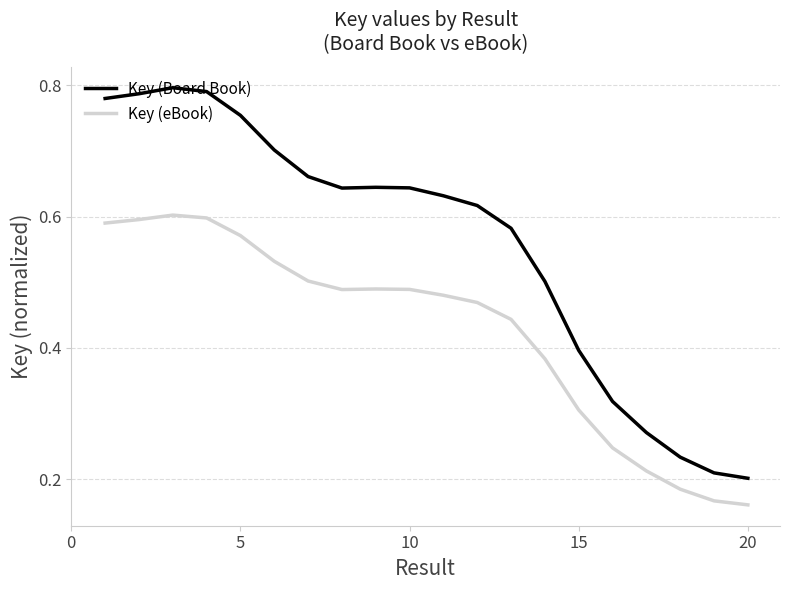

Rank the series by their maximum value, from lowest to highest.

Key (eBook), Key (Board Book)